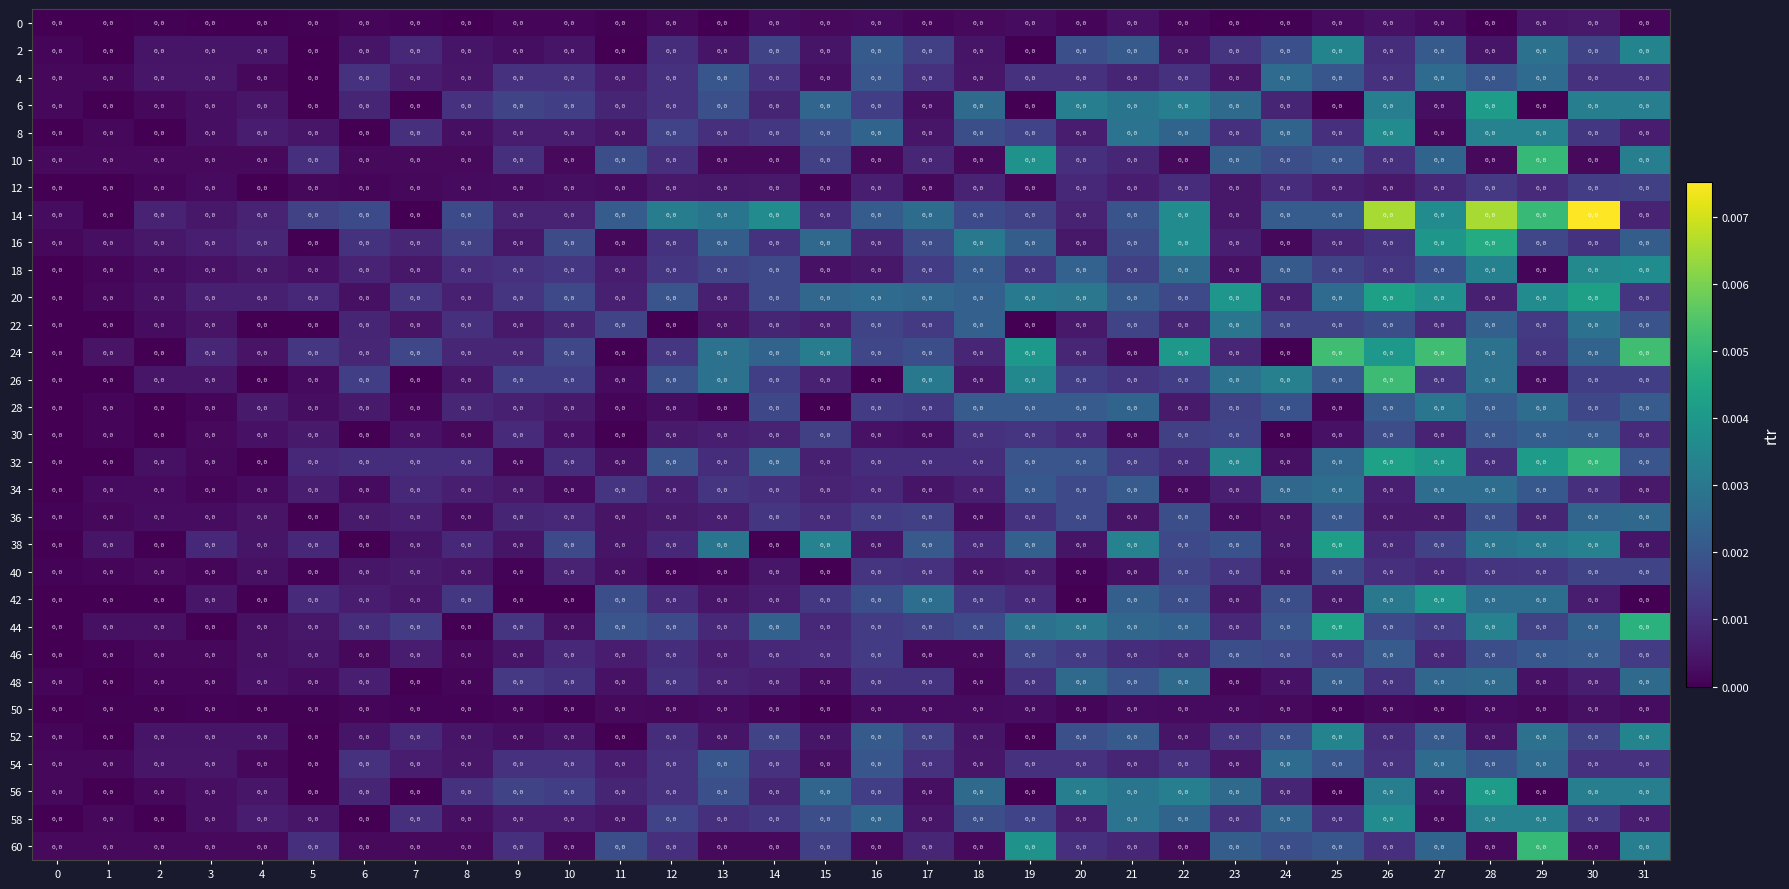

At which category is the sum across all series the highest?

28